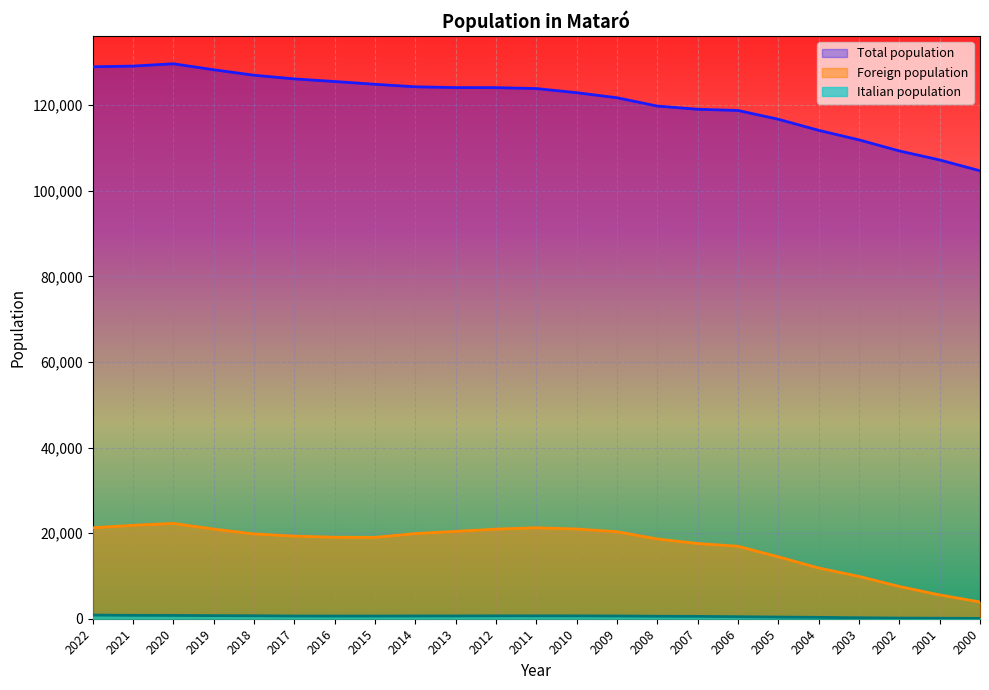

At which label is Total population closest to 117160?

2005